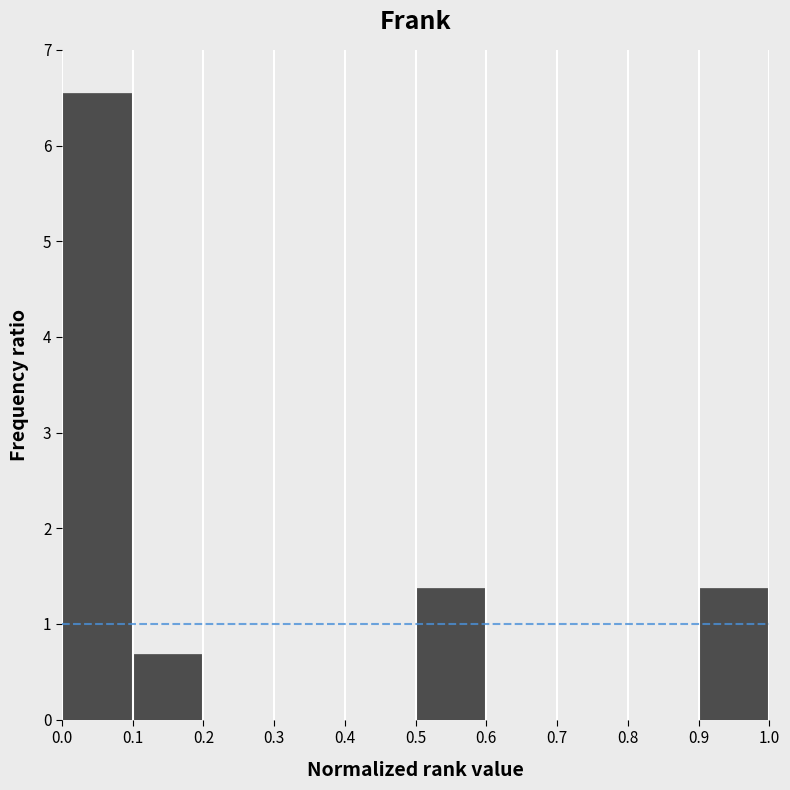

Reading left to right, transcribe this chart: for each bar, give the range it covers on the x-axis and its height. The values are not printed on the chart, so give them approximately, as read against the axis.

0.0 to 0.1: 6.6
0.1 to 0.2: 0.7
0.2 to 0.3: 0
0.3 to 0.4: 0
0.4 to 0.5: 0
0.5 to 0.6: 1.4
0.6 to 0.7: 0
0.7 to 0.8: 0
0.8 to 0.9: 0
0.9 to 1.0: 1.4